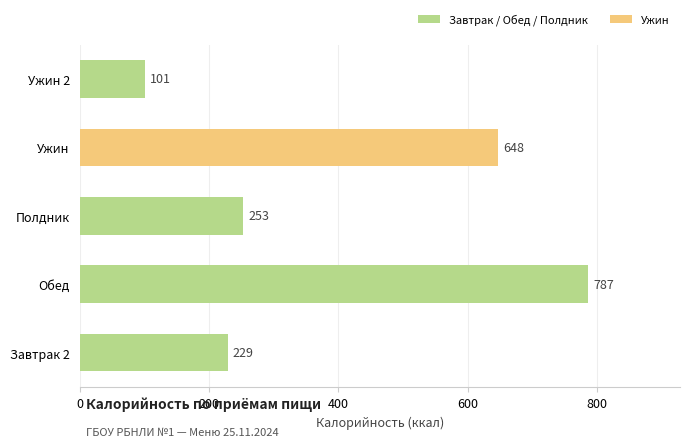

What is the sum of all values?

2017.8